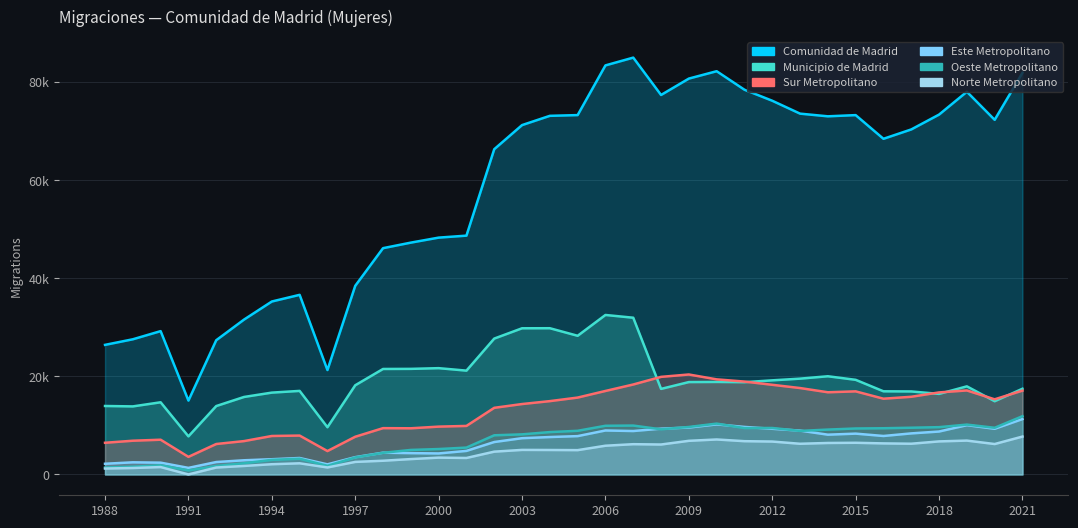

The value of Municipio de Madrid at 2013 is 12705. True or false?

False